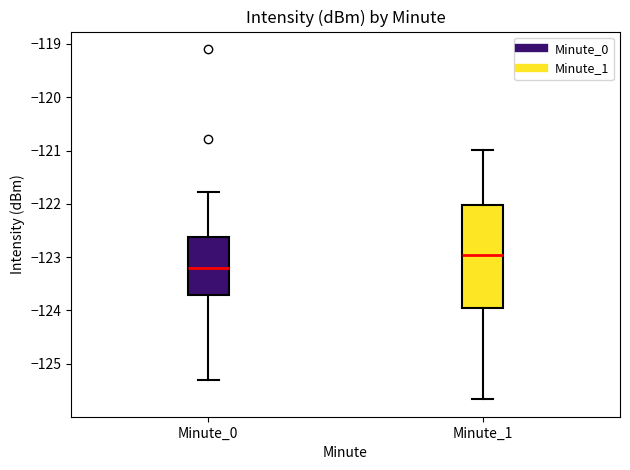

Where does the median line of the box for Minute_0 sit on the y-axis? The values are not printed on the chart, so give them approximately, as read against the axis.

-123.2